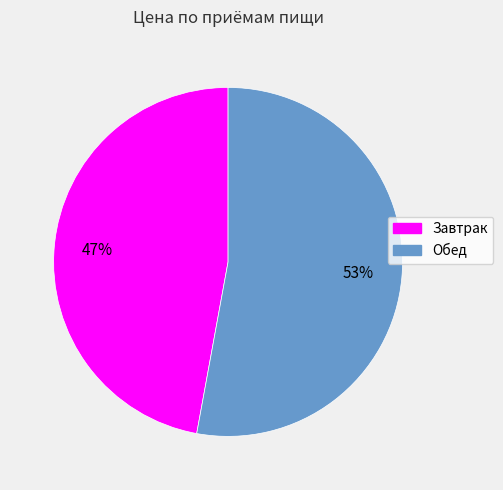

What percentage is the Завтрак slice, to the nearest percent?

47%